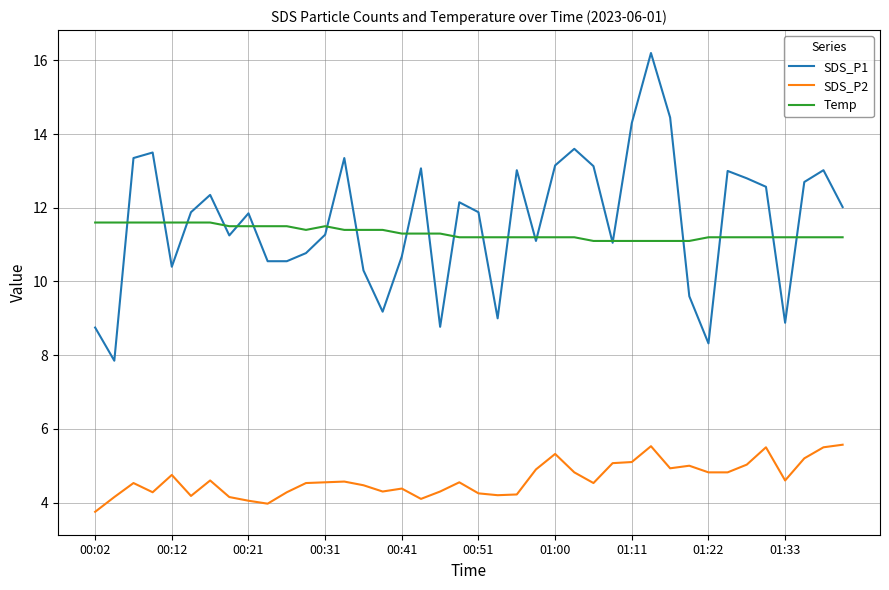

Which series has the widest spread of values?

SDS_P1